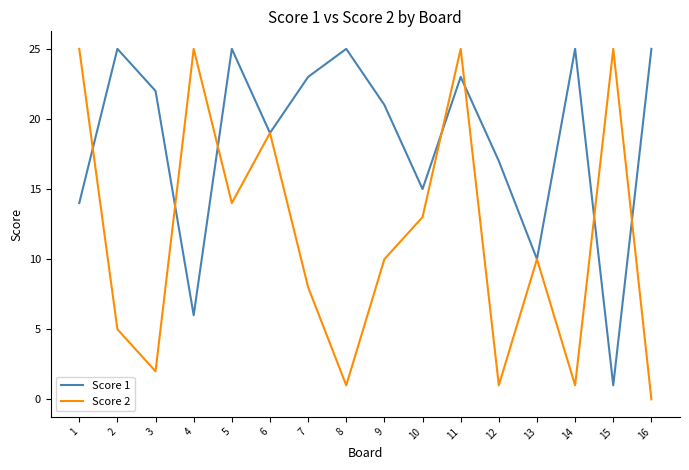

Between which two adjacent categories do Score 1 and Score 2 first intersect?

1 and 2